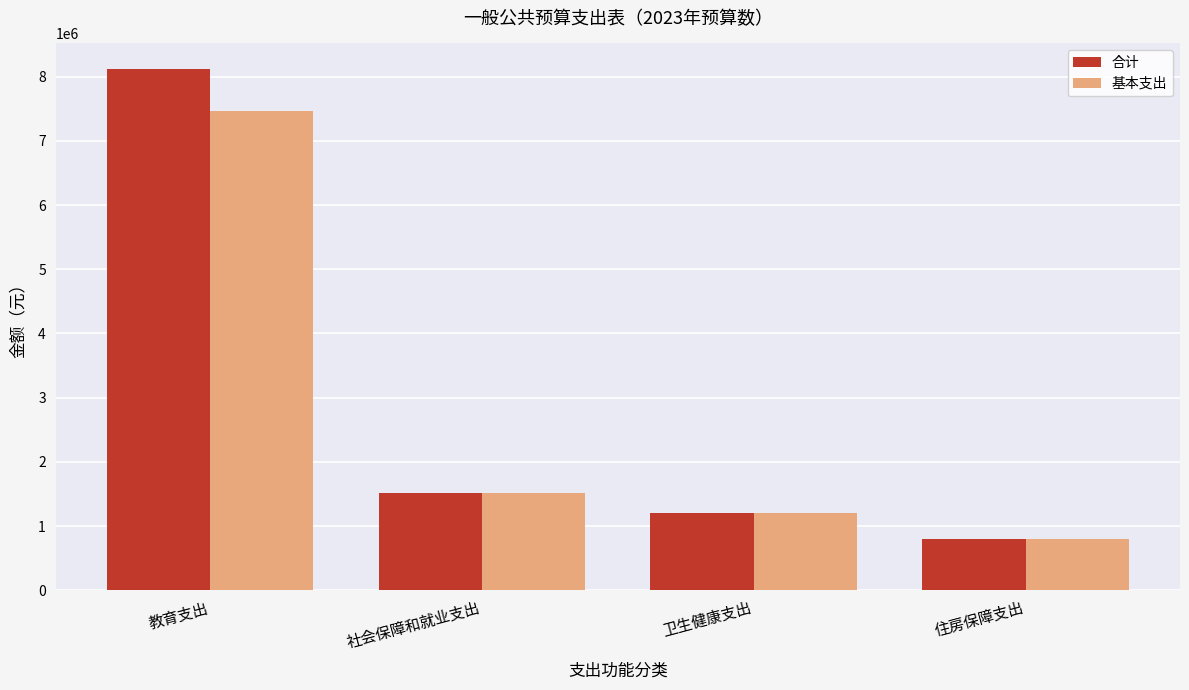

List the series in order of their peak value, lowest first.

基本支出, 合计